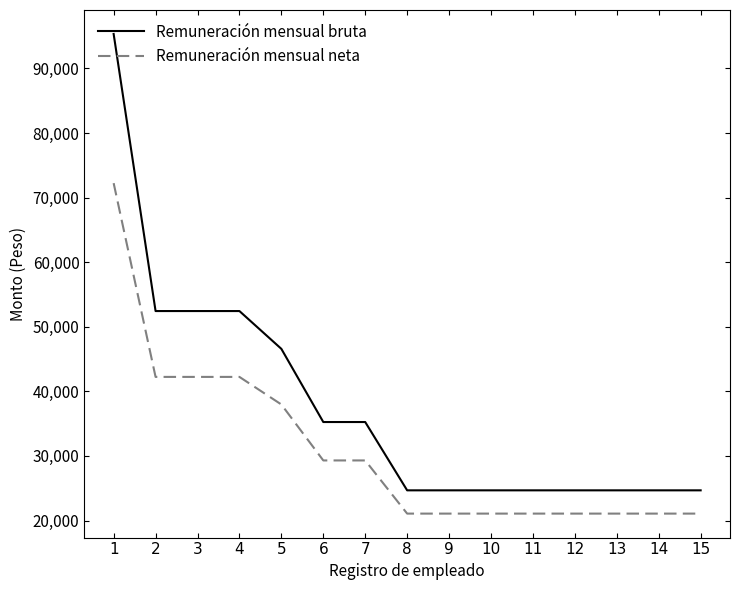

What is the minimum value shown in the chart?

21070.1